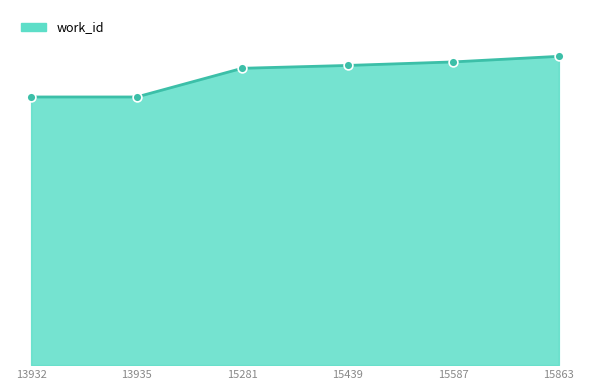

What is the change in value from 13932 to 15587?

+677